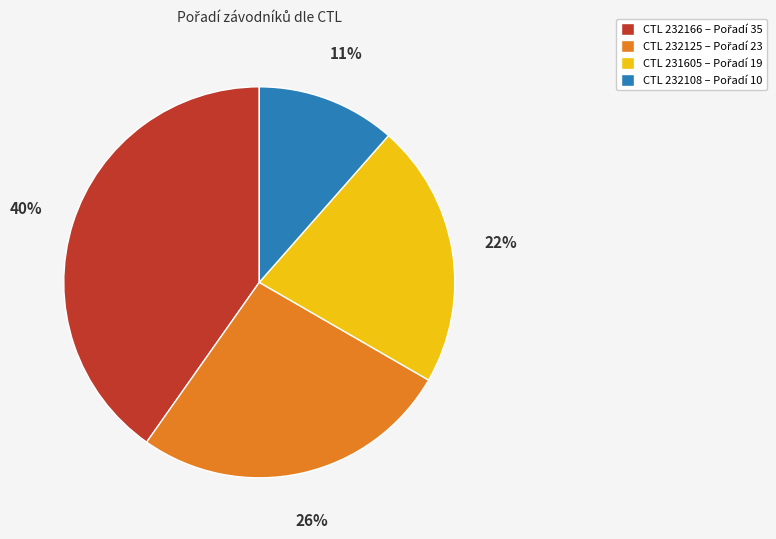

To the nearest percent, what is the average slice percentage?

25%